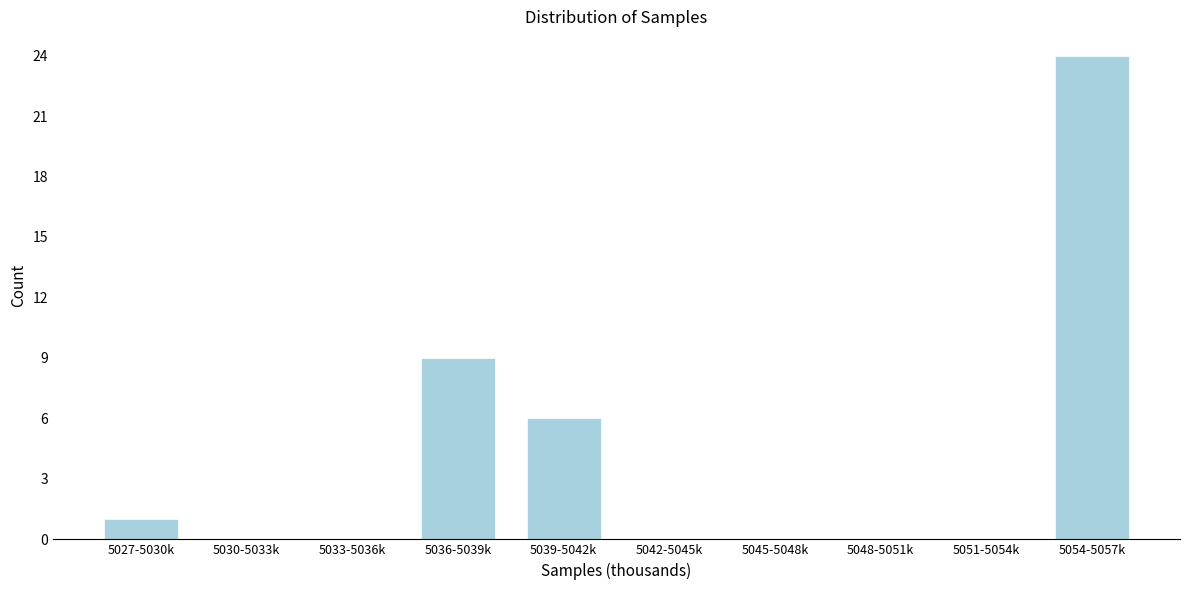

Reading left to right, what are all the values shown in this chart?

5027-5030k=1	5030-5033k=0	5033-5036k=0	5036-5039k=9	5039-5042k=6	5042-5045k=0	5045-5048k=0	5048-5051k=0	5051-5054k=0	5054-5057k=24